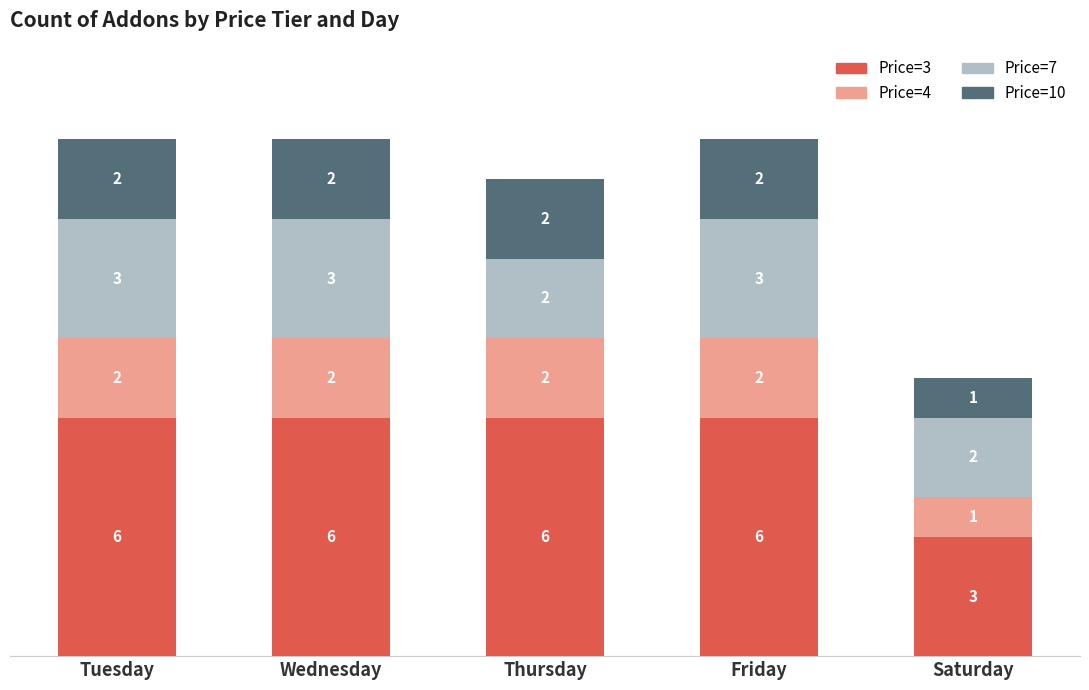

What is the highest value of the Price=3 series?

6